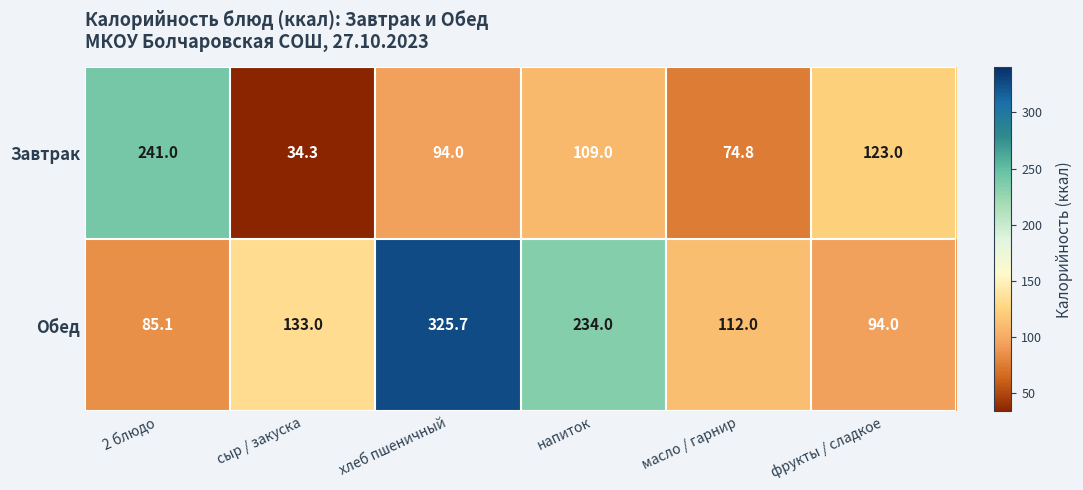

The value of Завтрак at масло / гарнир is 74.8. True or false?

True